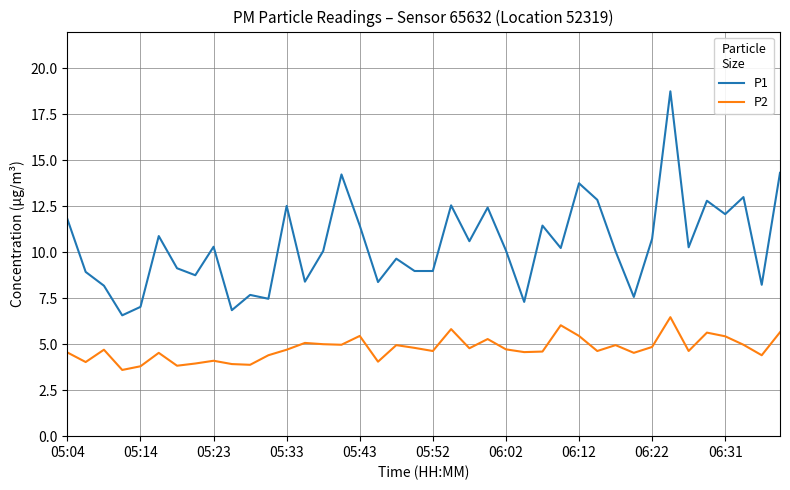

What is the difference between the maximum and minimum values in the P2 series?

2.9